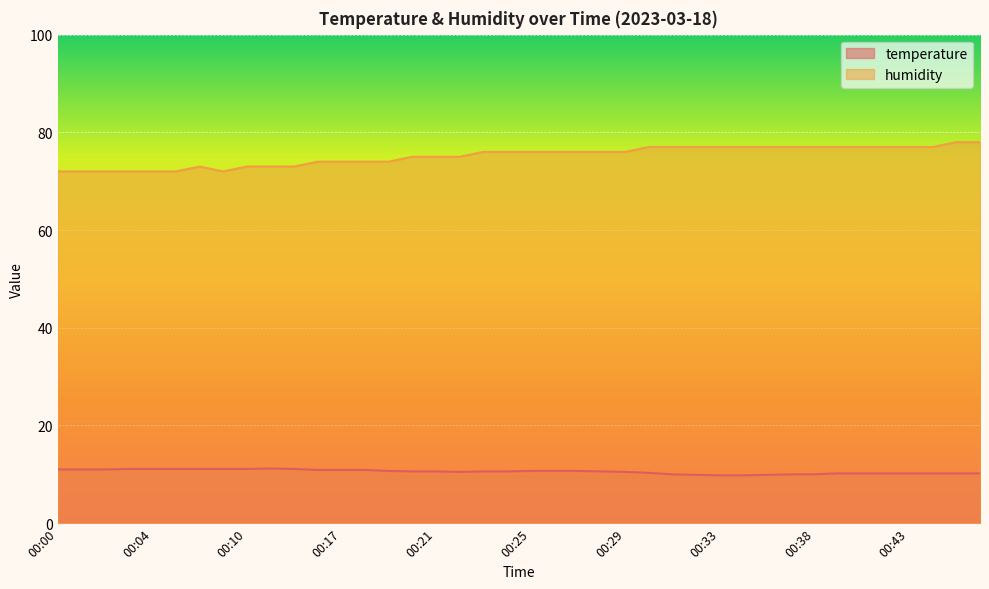

How many distinct data groups are displayed?

2